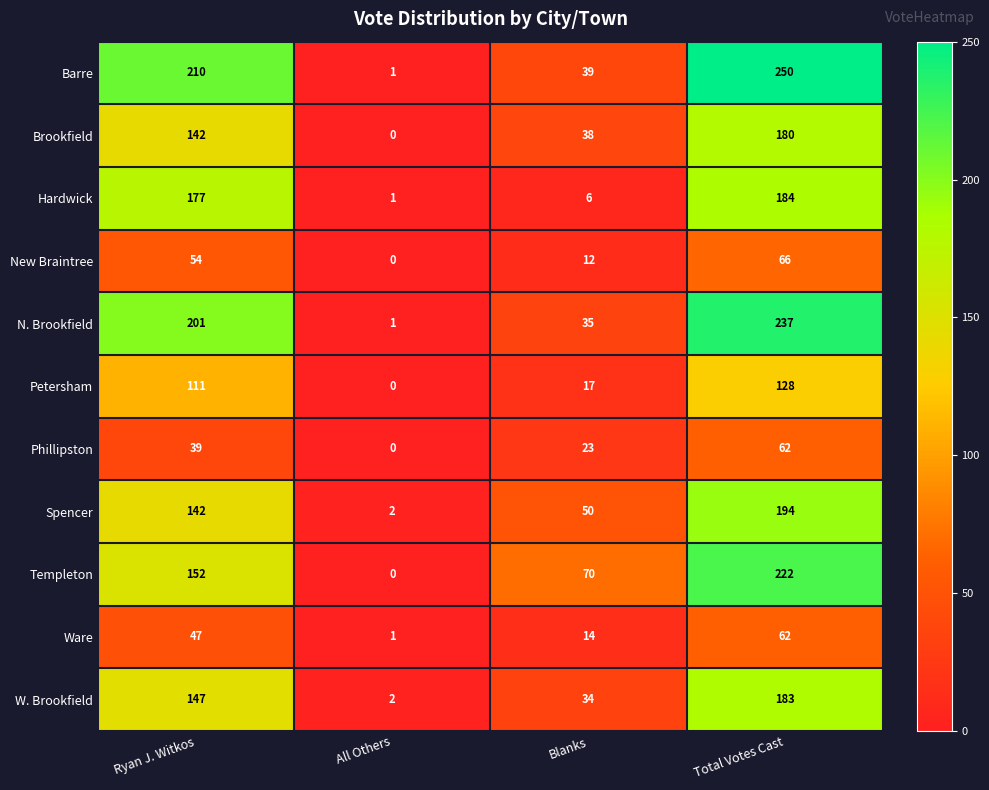

What value does the Hardwick series have at Total Votes Cast?

184